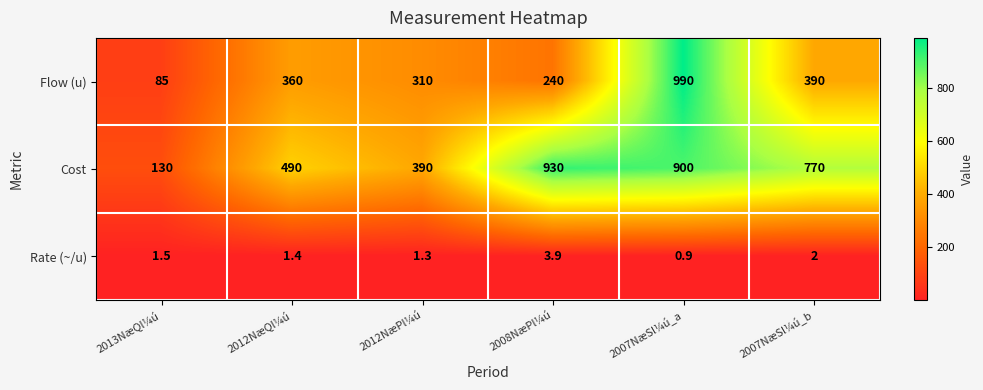

The Flow (u) series shows 597.7 at 2012NæQl¼ú. True or false?

False